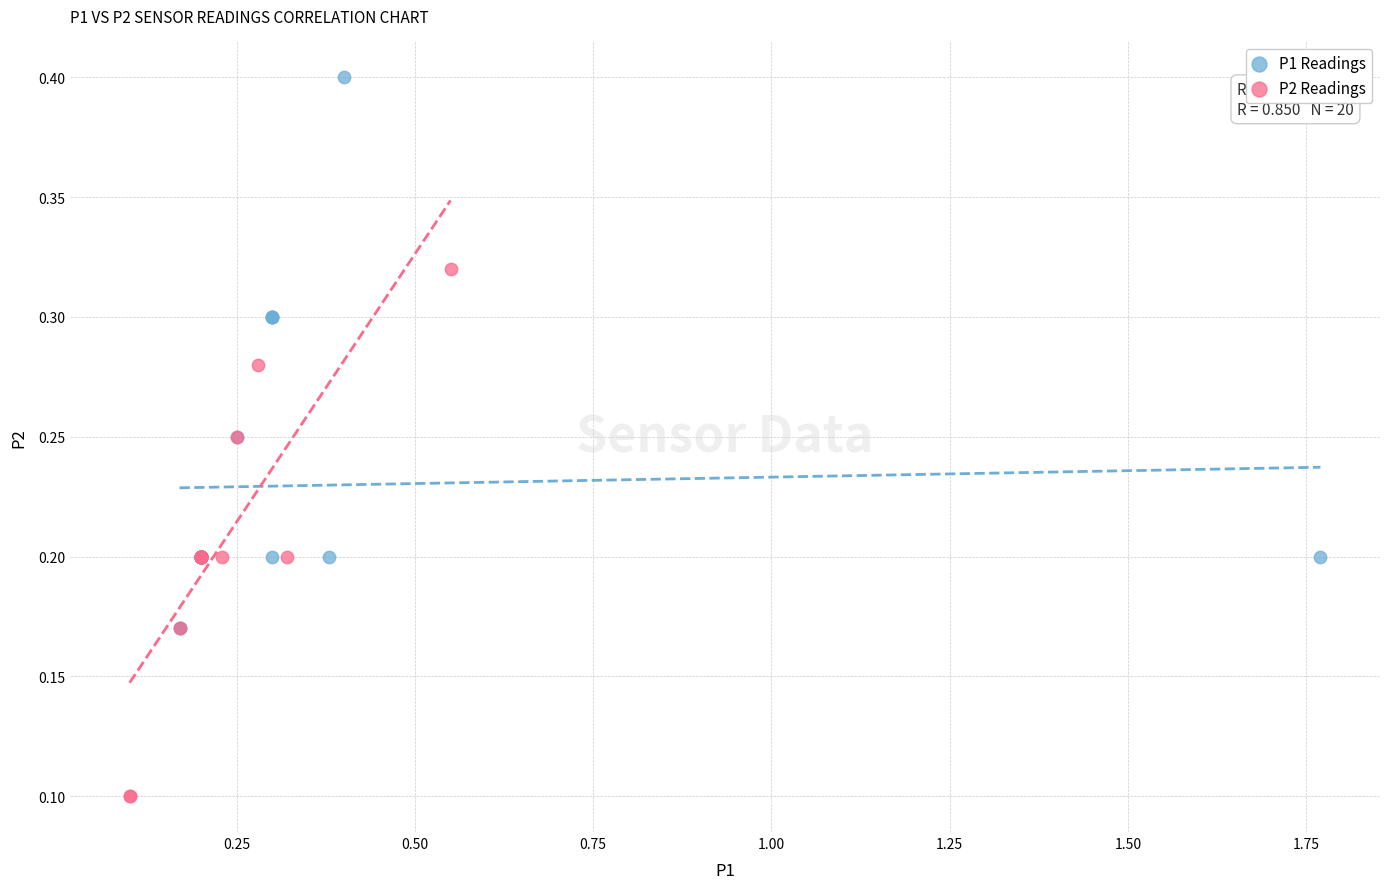

Which series contains the lowest Y value?

P2 Readings